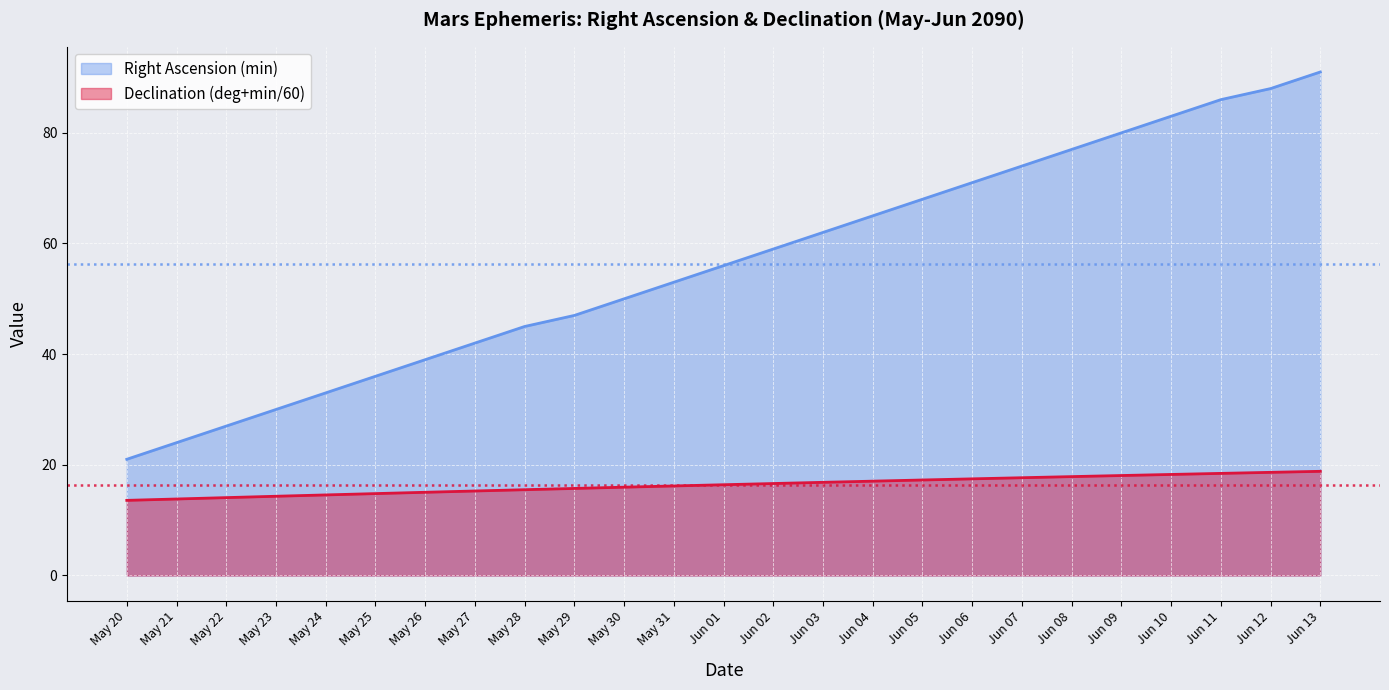

What are all the series names shown in the legend?

Right Ascension (min), Declination (deg+min/60)